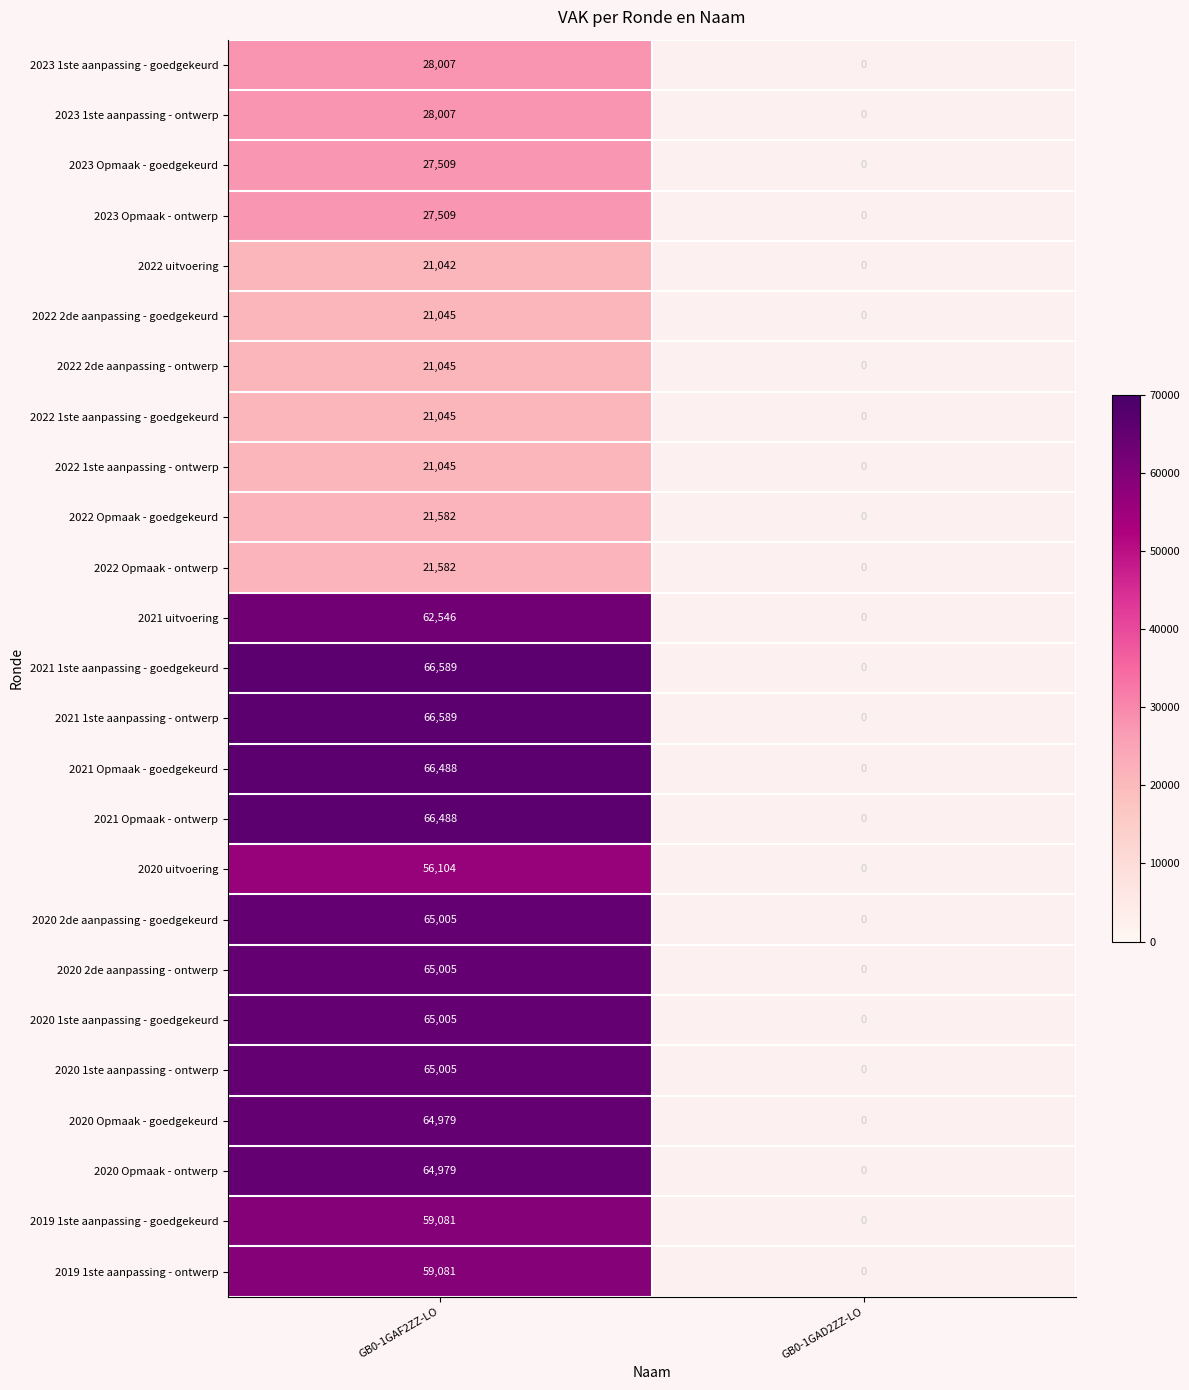

What is the total value across all series at GB0-1GAF2ZZ-LO?

1152362